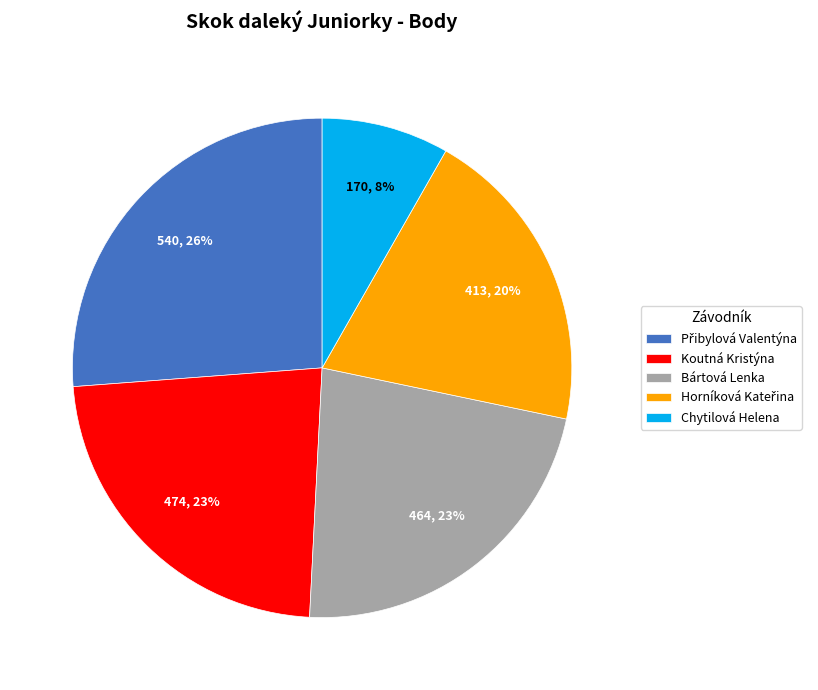

Which category has the smallest portion of the pie?

Chytilová Helena